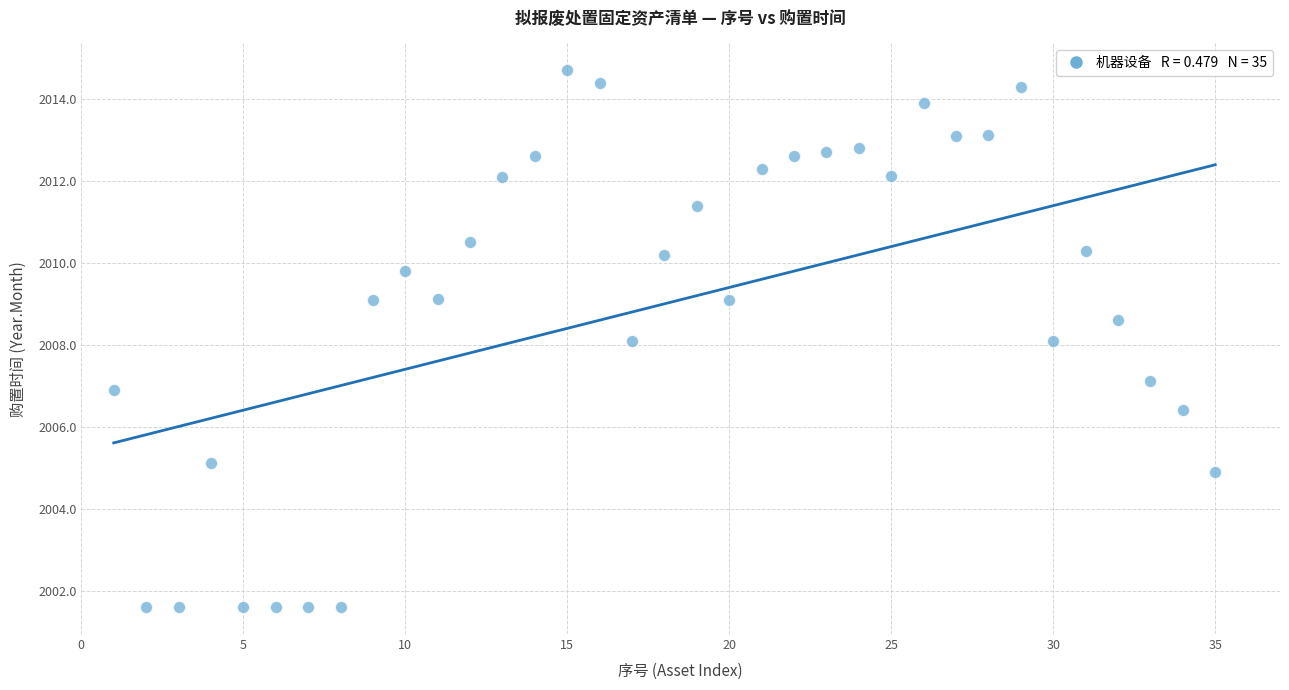

What is the range of X values (max minus min)?

34.0